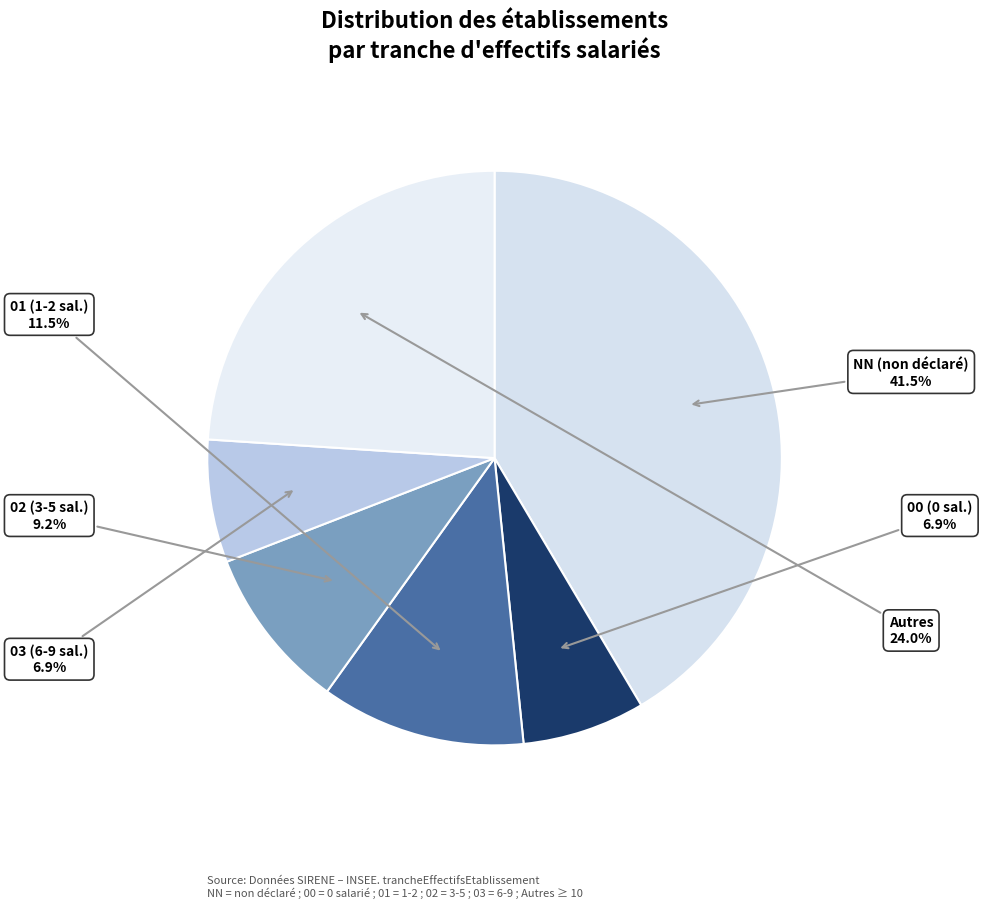

Which slice is the largest?

NN (non déclaré)